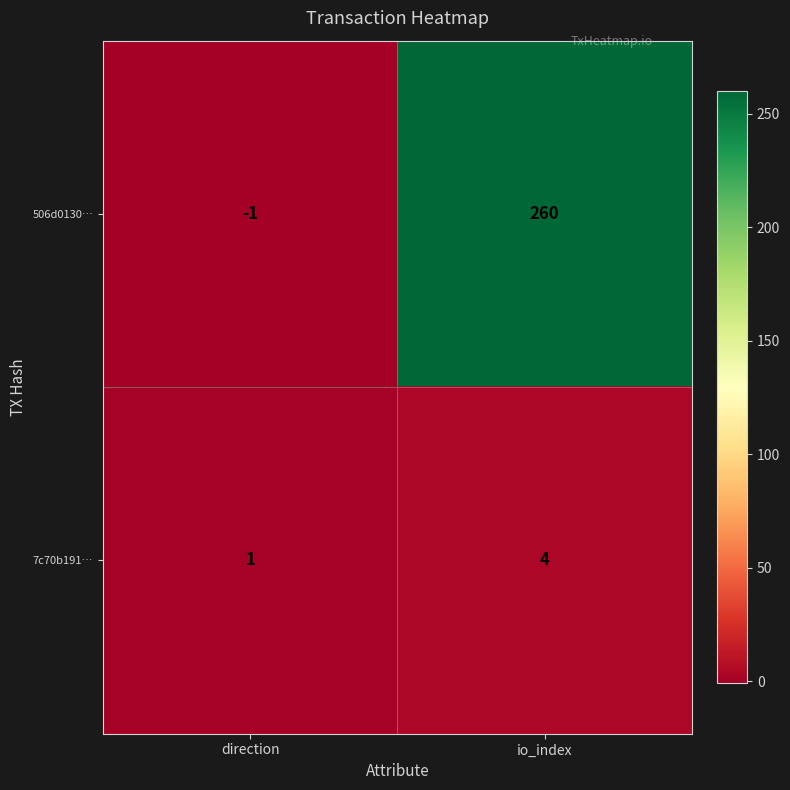

Which series has the largest range (max minus min)?

506d0130…